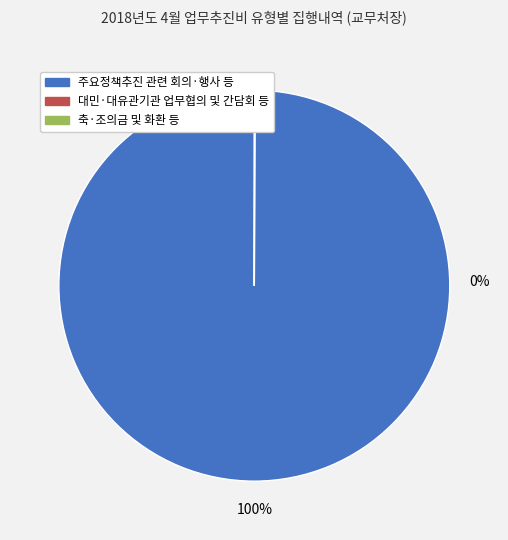

To the nearest percent, what is the combined percentage of 주요정책추진 관련 회의·행사 등 and 대민·대유관기관 업무협의 및 간담회 등?

100%